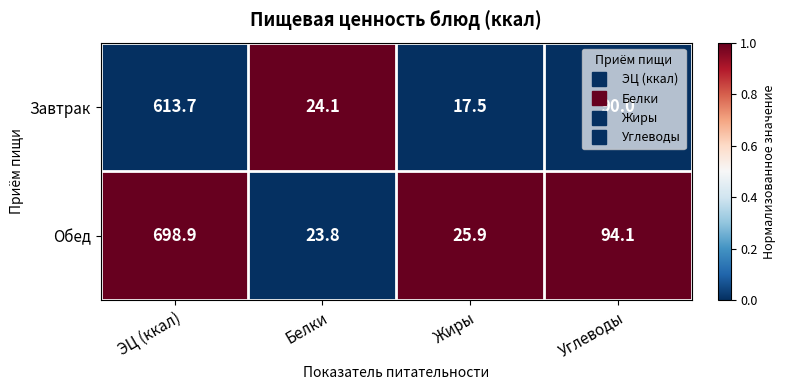

The Завтрак series shows 25.2 at Жиры. True or false?

False